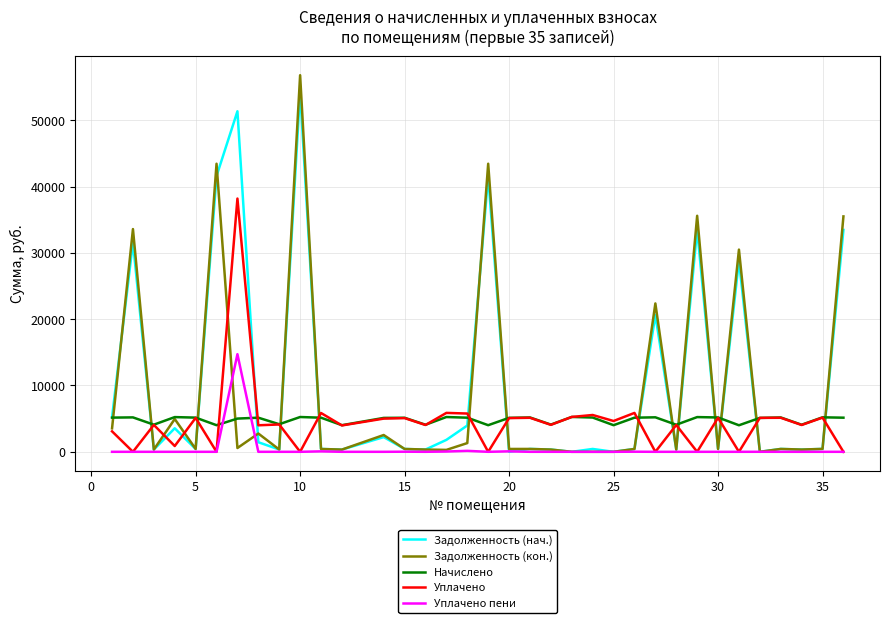

How many intersections are there between Уплачено and Задолженность (нач.)?

16